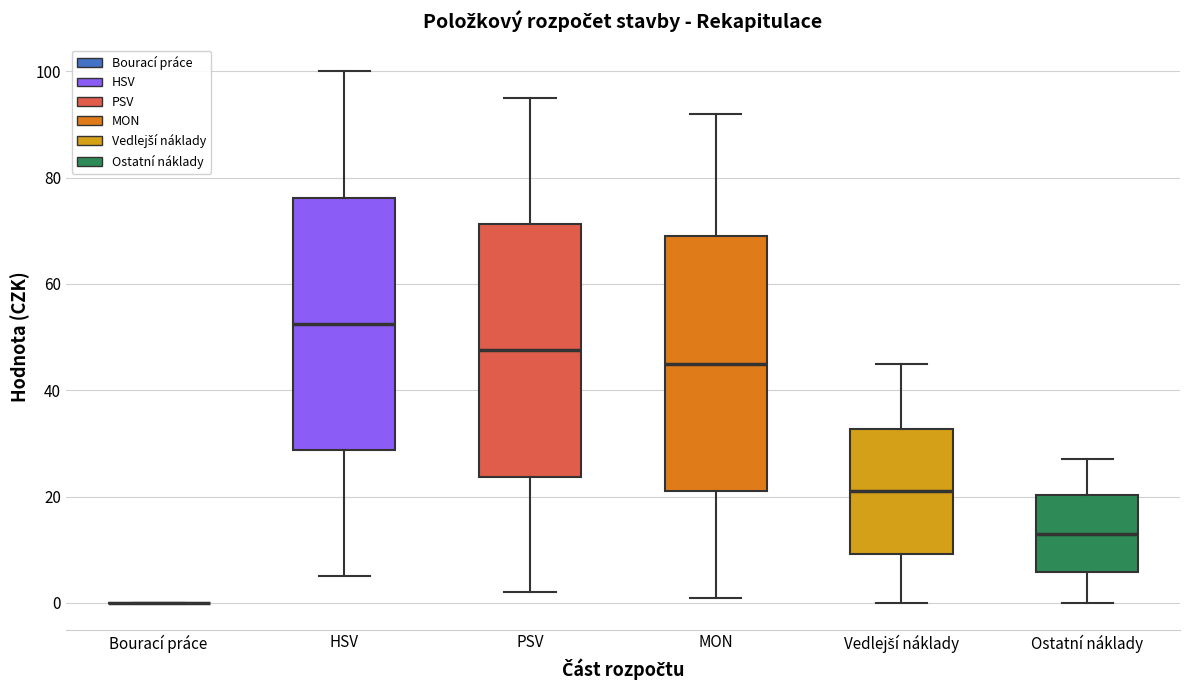

Reading left to right, transcribe this box plot: for each box, give where its median line is, the range the box spans, and where its two whiskers end, as read against the y-axis. The values are not printed on the chart, so give them approximately, as read against the axis.

Bourací práce: box collapsed to a line at 0, whiskers 0 to 0
HSV: median 52, box 28 to 76, whiskers 6 to 100
PSV: median 48, box 24 to 72, whiskers 2 to 96
MON: median 46, box 22 to 70, whiskers 2 to 92
Vedlejší náklady: median 22, box 10 to 32, whiskers 0 to 46
Ostatní náklady: median 14, box 6 to 20, whiskers 0 to 28